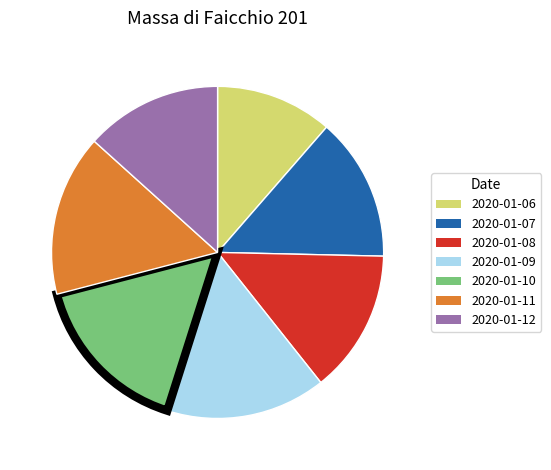

What is the smallest slice in the pie chart?

2020-01-06